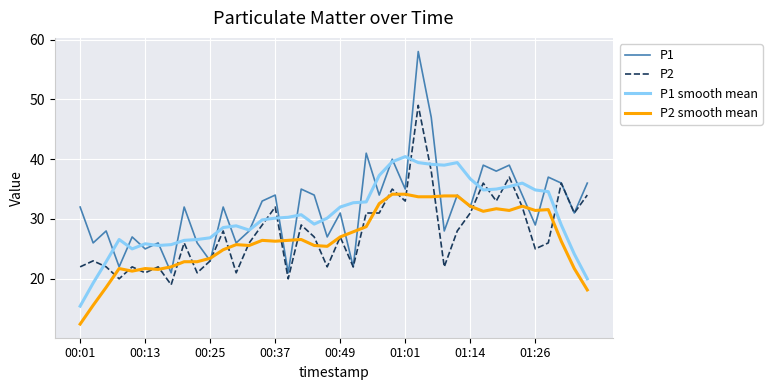

What is the lowest value of the P1 smooth mean series?

15.4